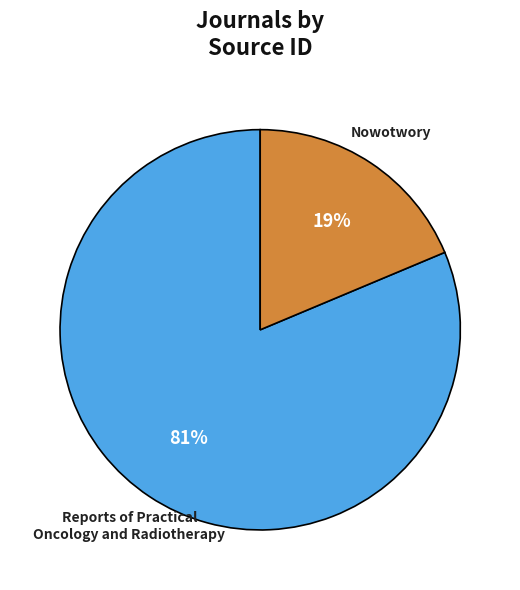

Which has a higher value, Reports of Practical Oncology and Radiotherapy or Nowotwory?

Reports of Practical Oncology and Radiotherapy